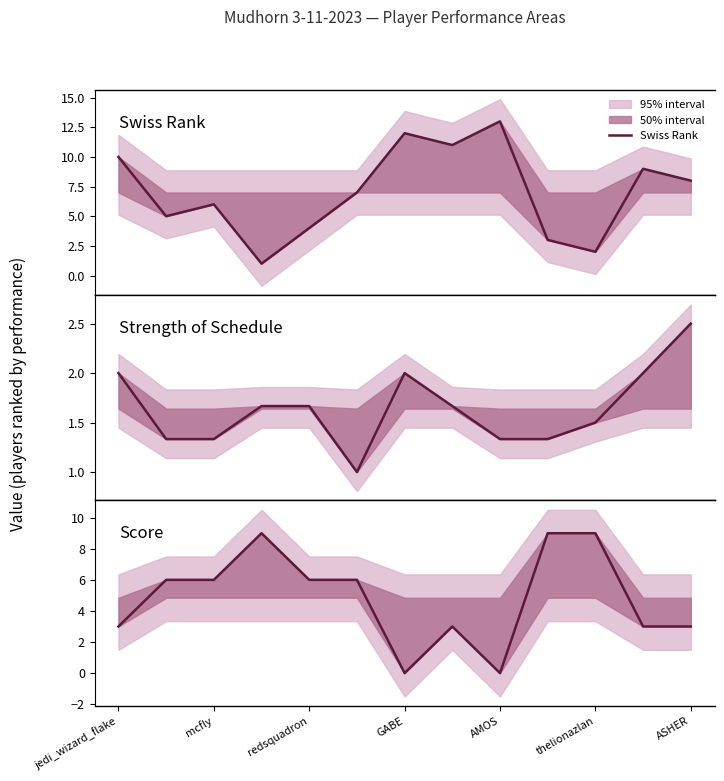

After their last crossing, which series has the higher values: Score or Swiss Rank?

Swiss Rank